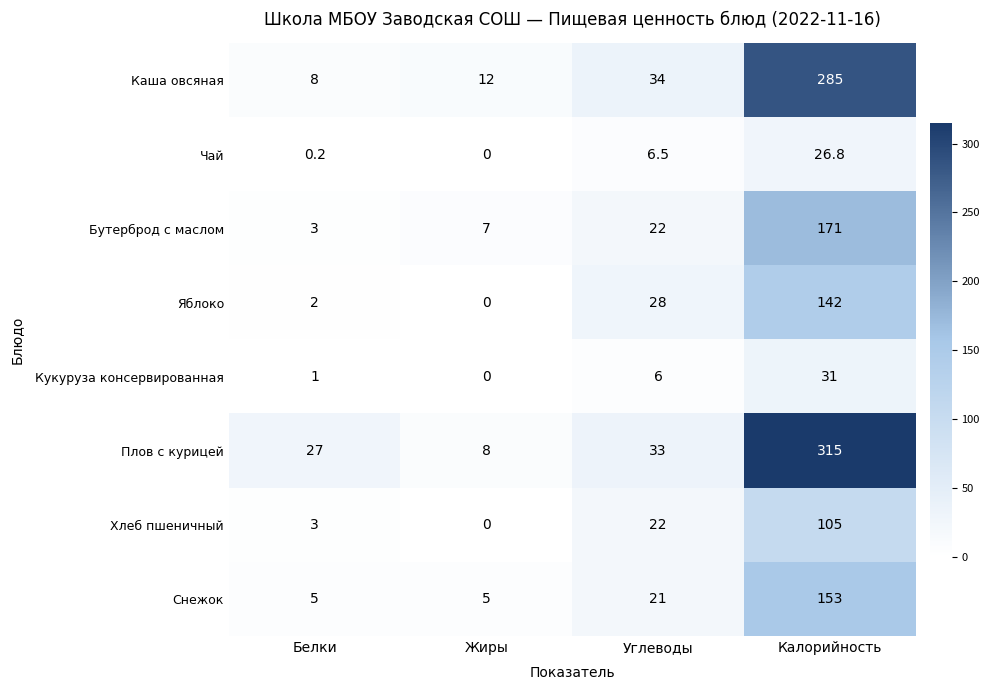

List the series in order of their peak value, highest first.

Плов с курицей, Каша овсяная, Бутерброд с маслом, Снежок, Яблоко, Хлеб пшеничный, Кукуруза консервированная, Чай